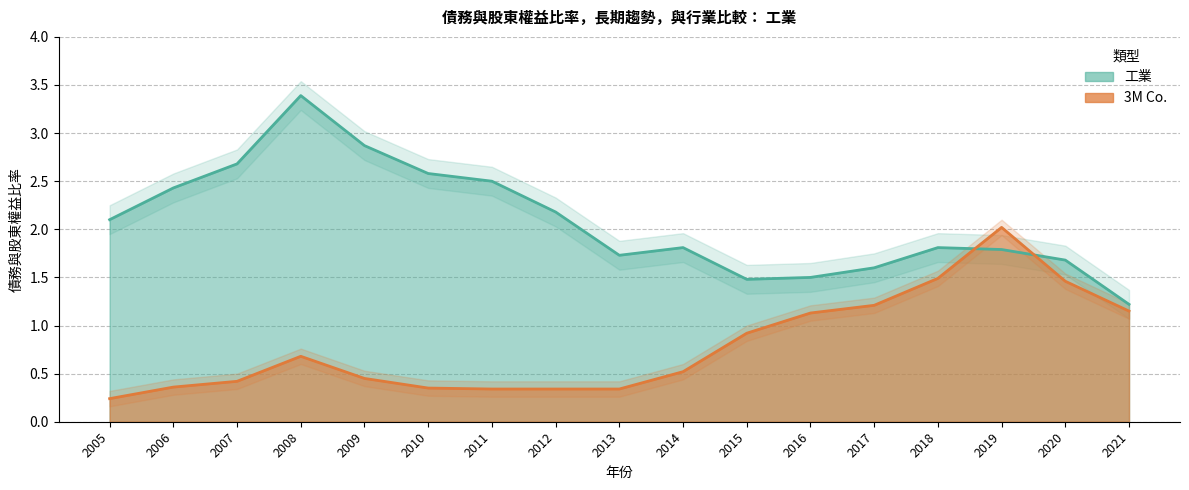

Between which two adjacent categories do 3M Co. and 工業 first intersect?

2018 and 2019